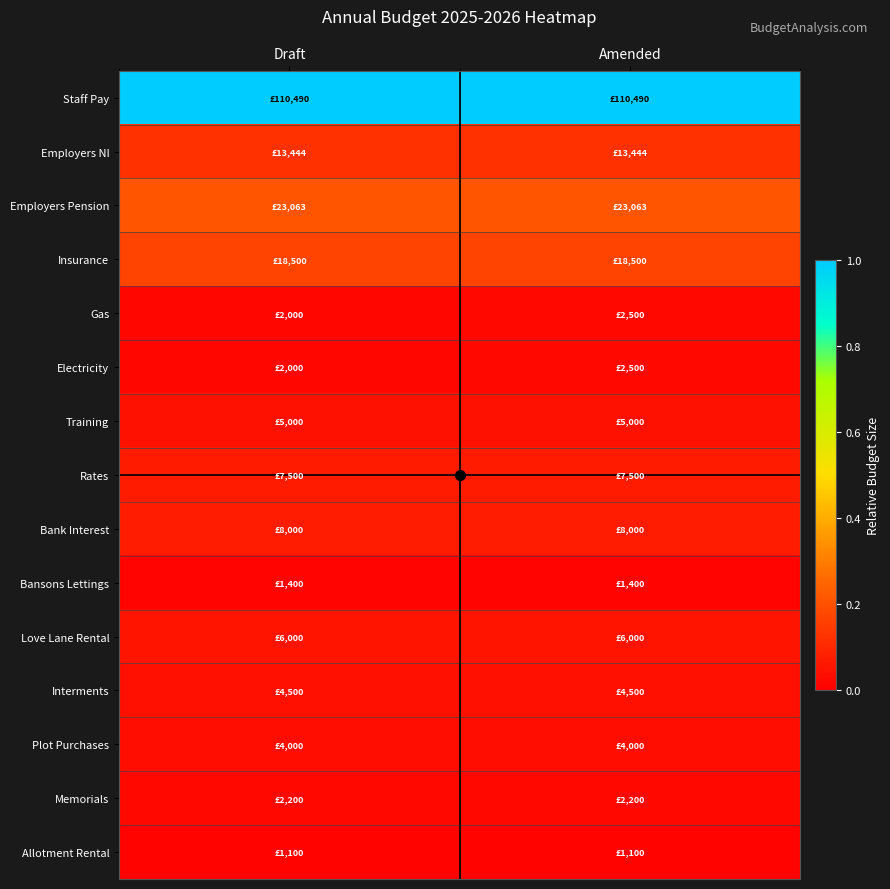

Between Draft and Amended, which series saw the biggest shift?

Gas